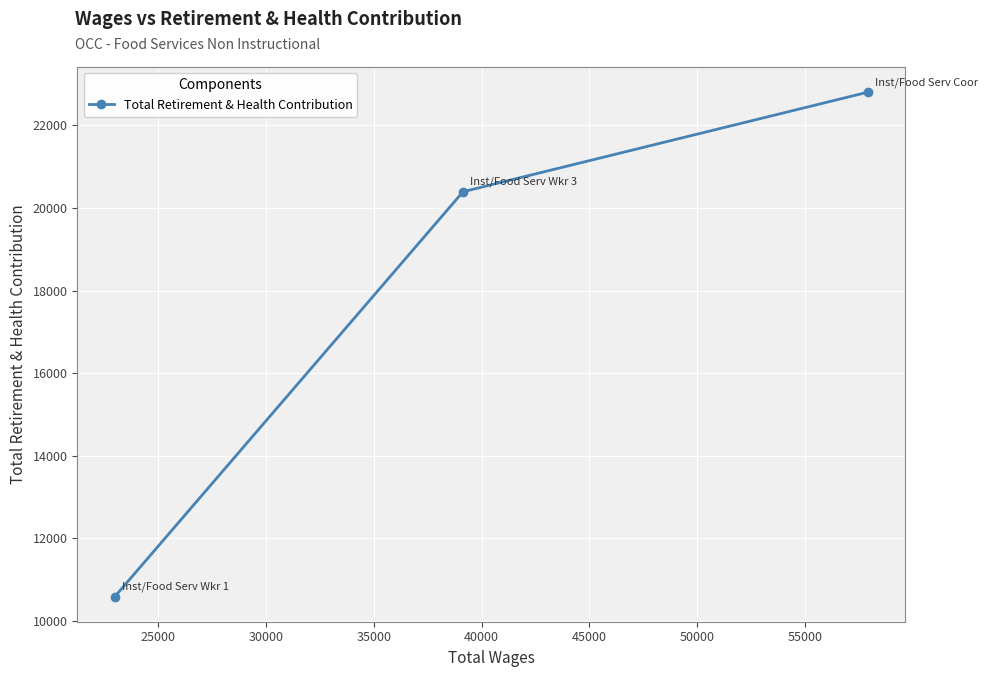

What is the sum of all values?

53785